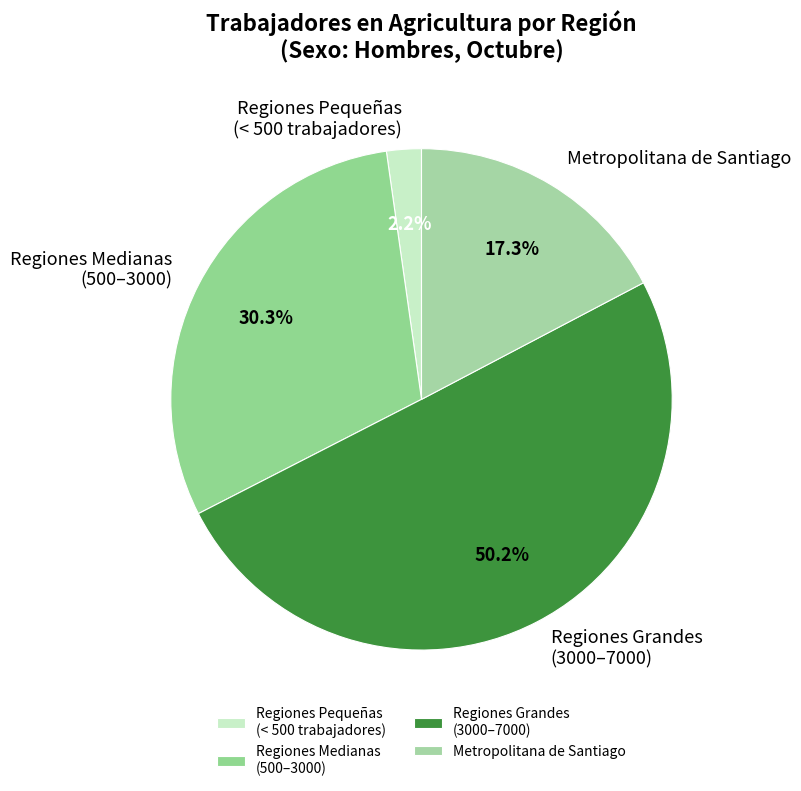

Between Regiones Grandes (3000–7000) and Regiones Medianas (500–3000), which is larger?

Regiones Grandes (3000–7000)